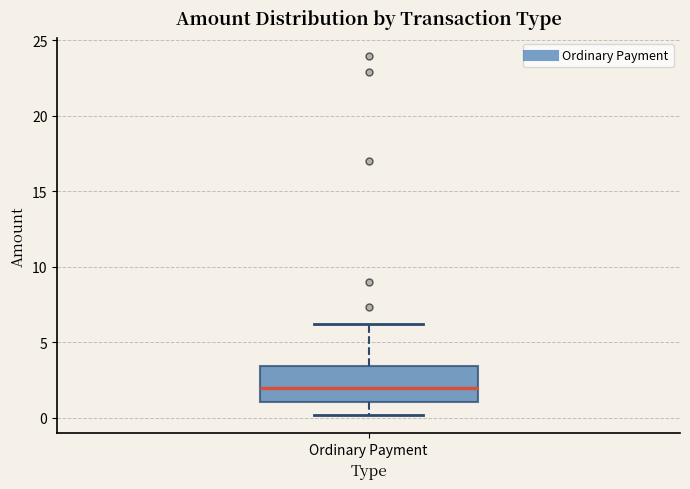

Transcribe this box plot: give where the median line is, the range the box spans, and where the two whiskers end, as read against the y-axis. The values are not printed on the chart, so give them approximately, as read against the axis.

median 2.0, box 1.0 to 3.5, whiskers 0.0 to 6.0